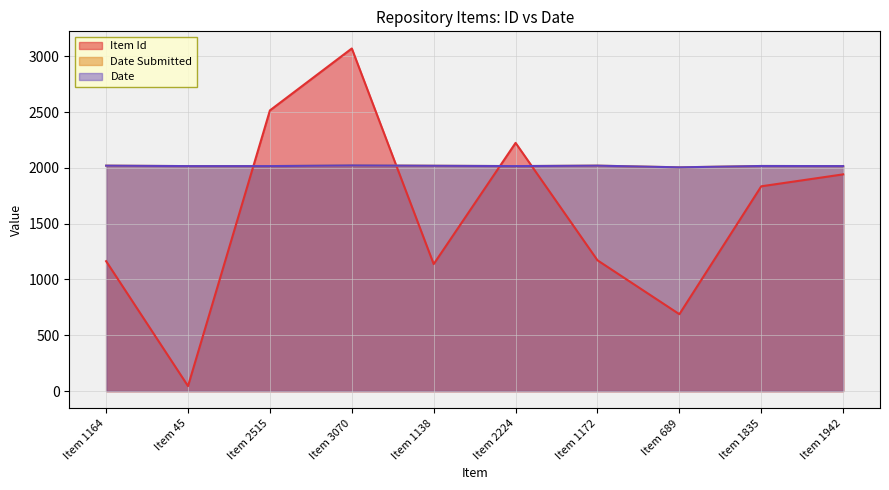

At which category is the sum across all series the highest?

Item 3070